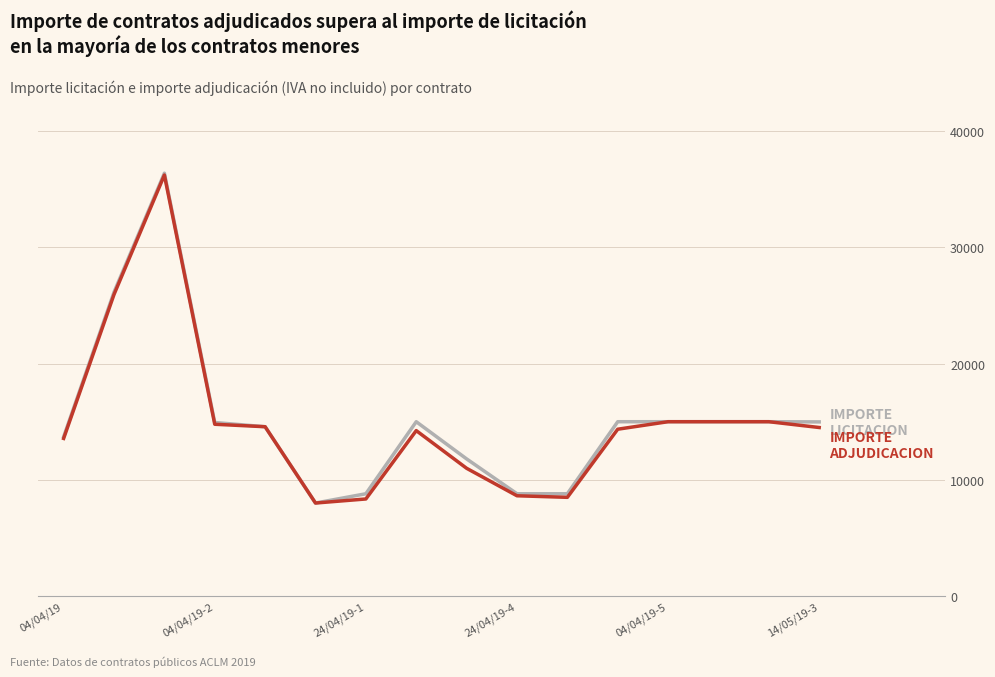

What is the minimum value shown in the chart?

8000.0